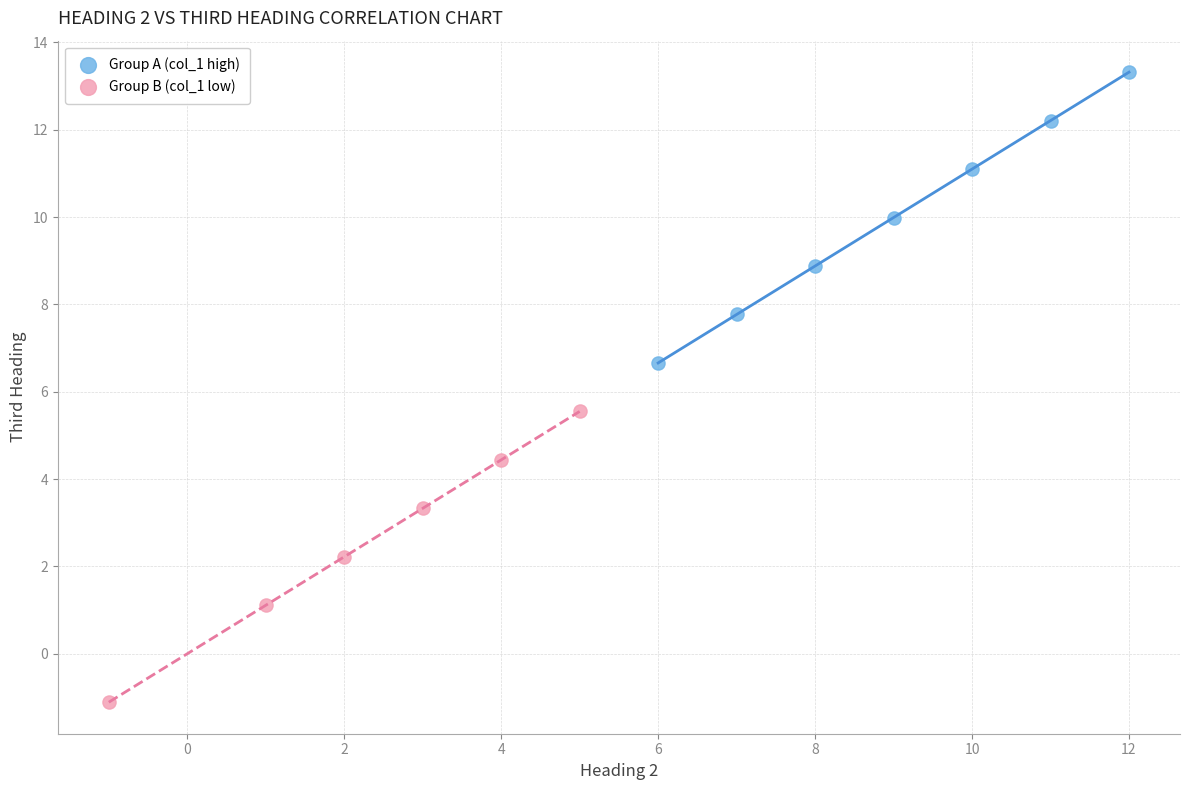

What are all the series names shown in the legend?

Group A (col_1 high), Group B (col_1 low)